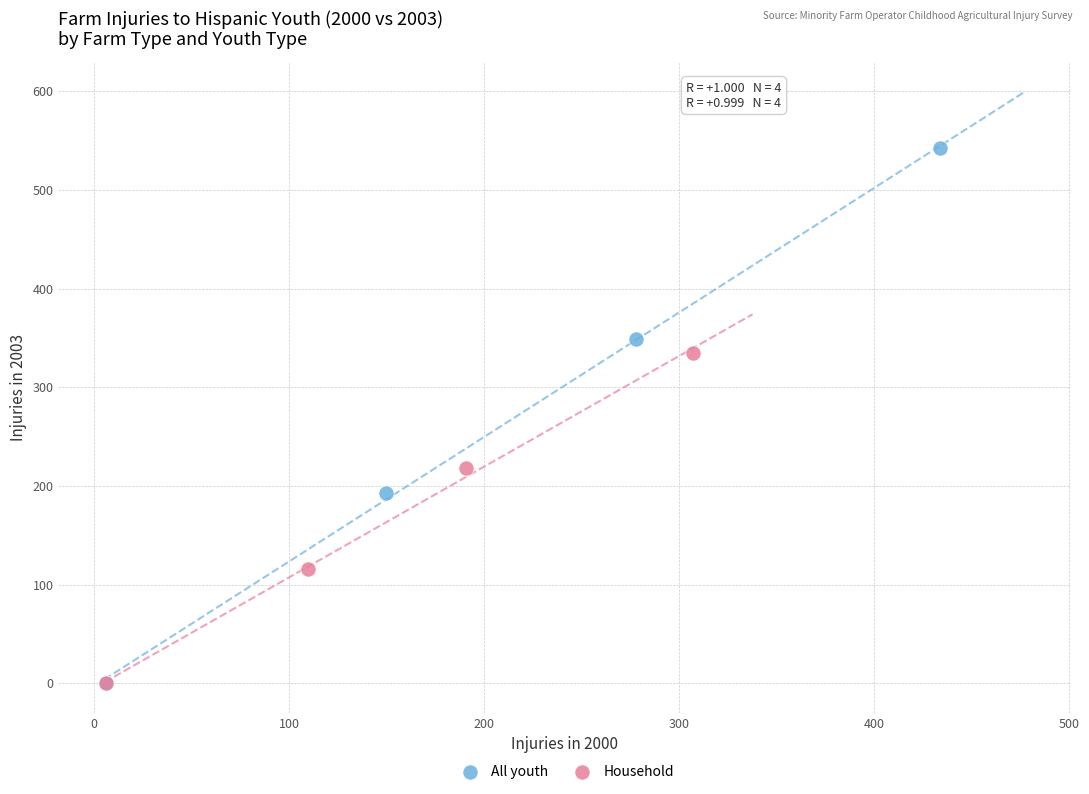

Which series contains the highest Y value?

All youth